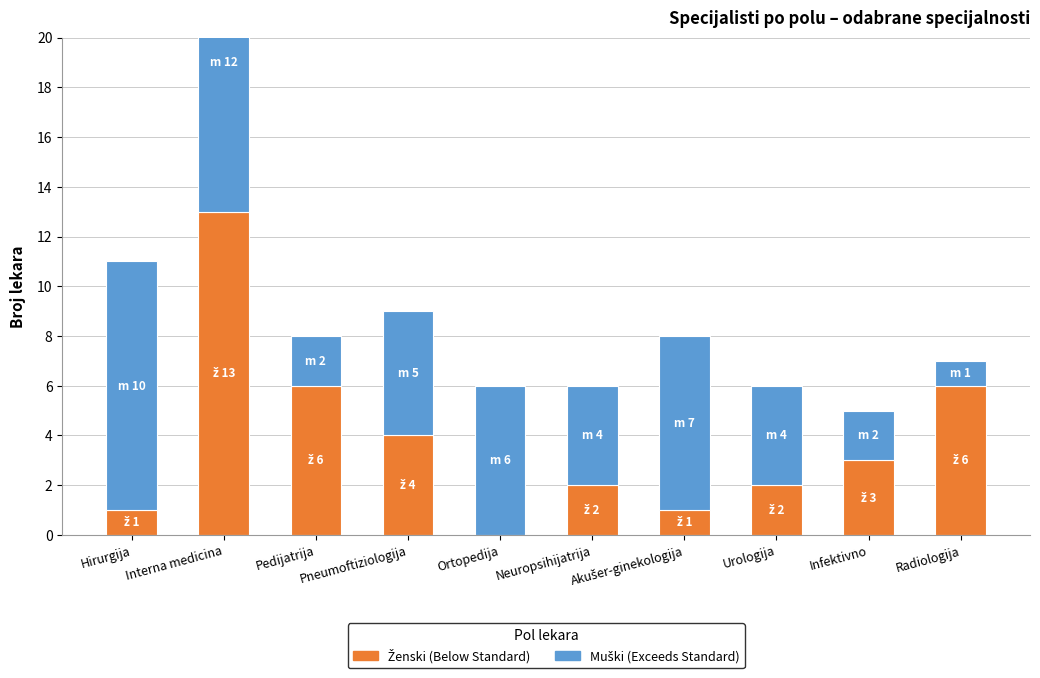

Reading left to right, what are all the values shown in this chart?

ženski: 1	13	6	4	0	2	1	2	3	6
muški: 10	12	2	5	6	4	7	4	2	1